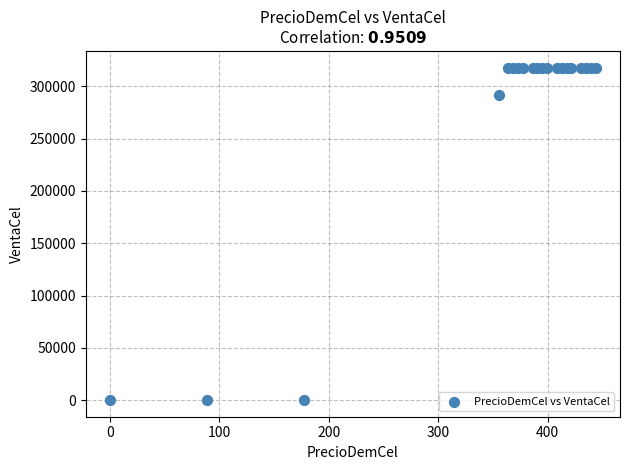

What Y value in the scatter plot is closest to 159031?

291911.0